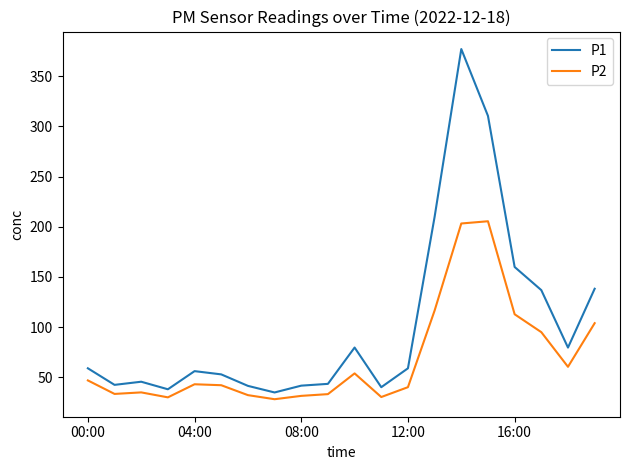

How many lines are shown in the chart?

2